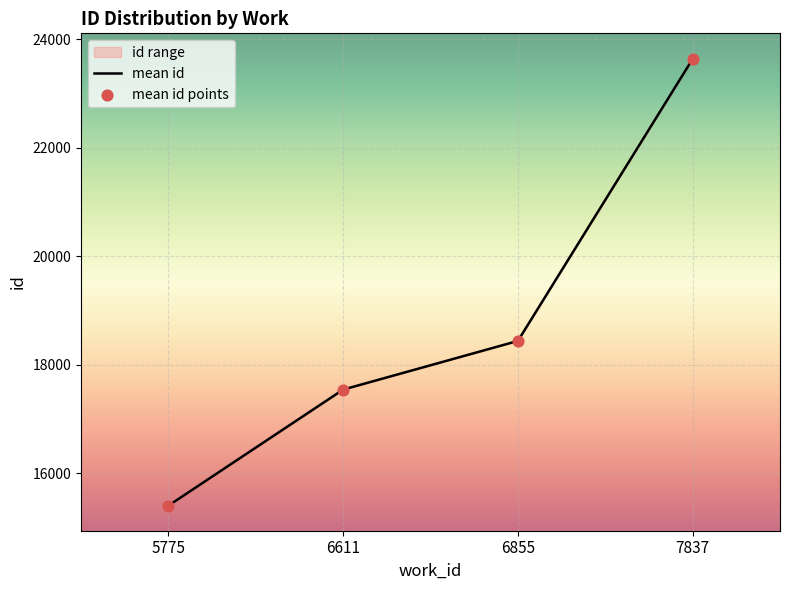

Rank the categories by mean id value from highest to lowest.

7837, 6855, 6611, 5775